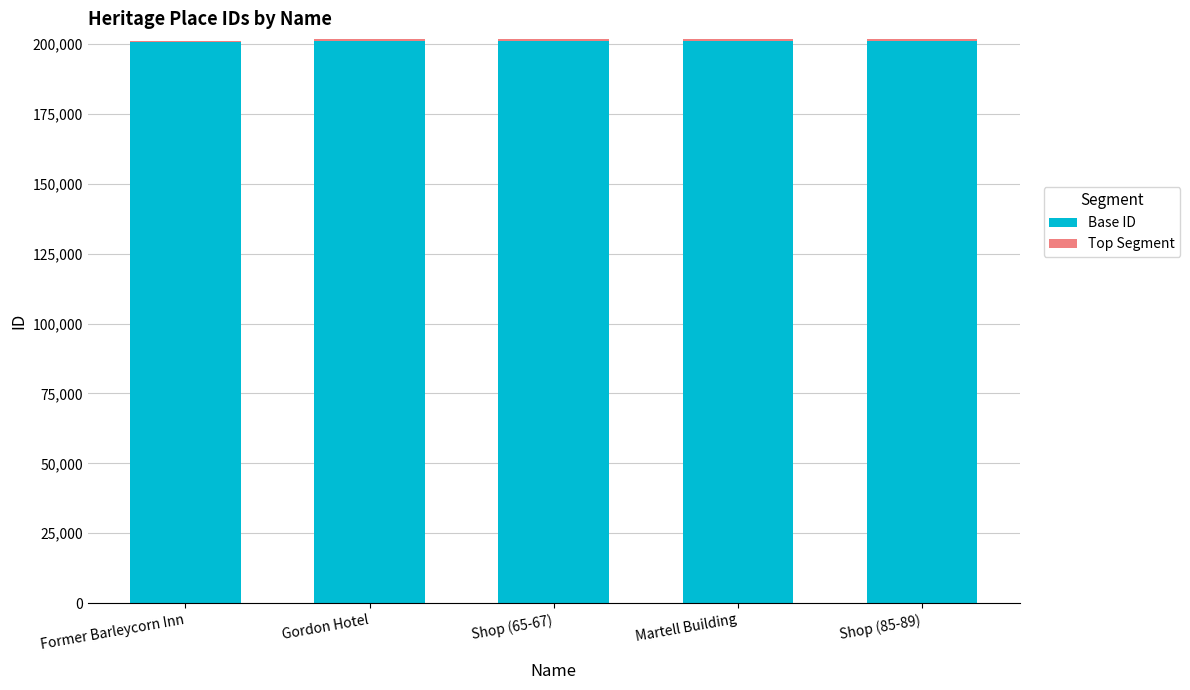

Are the bars grouped side by side (vs. stacked)?

No